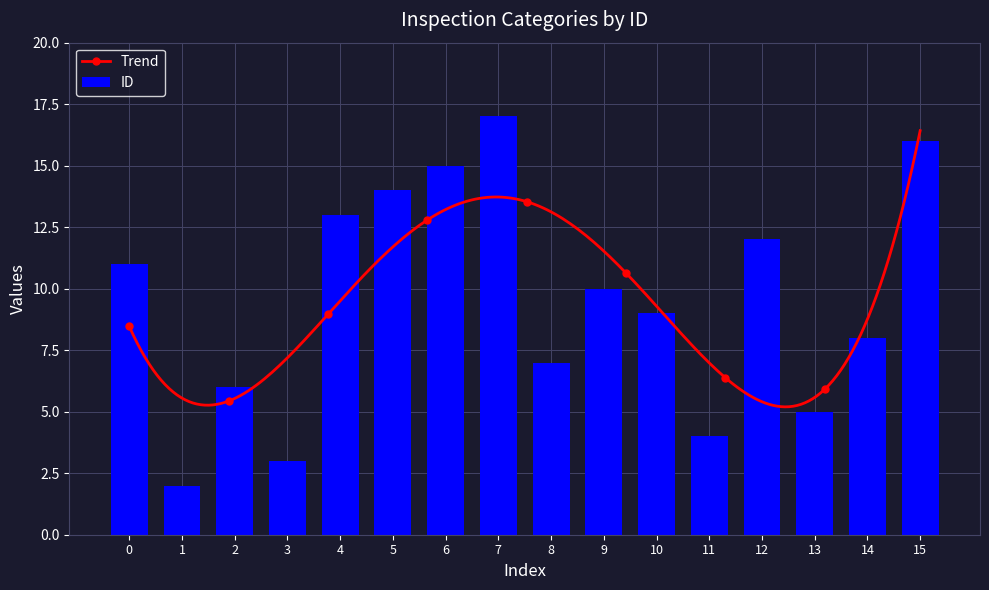

What is the sum of all ID values?

152